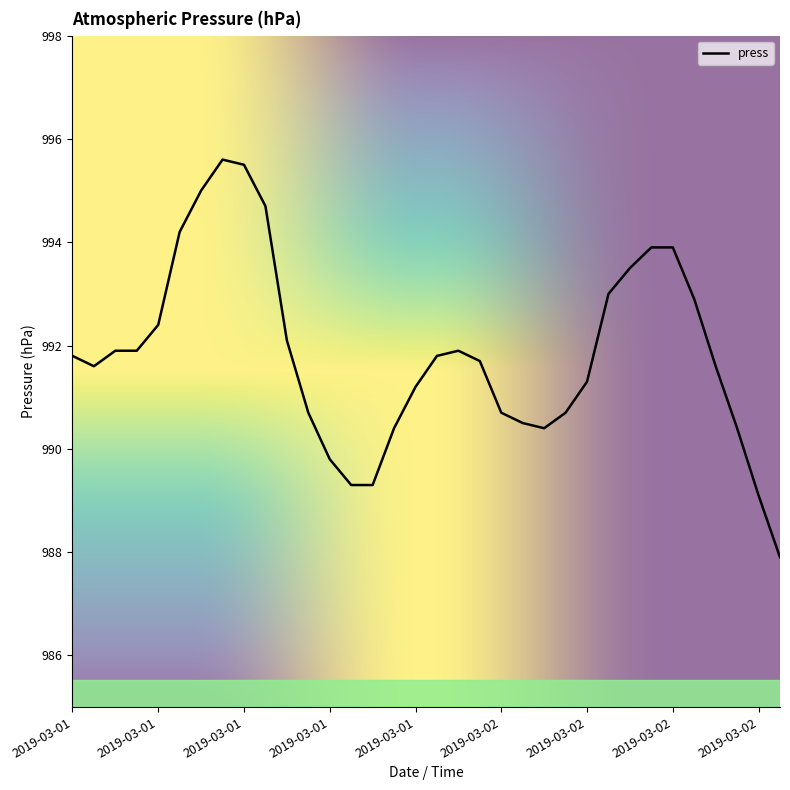

What is the smallest value displayed?

987.9